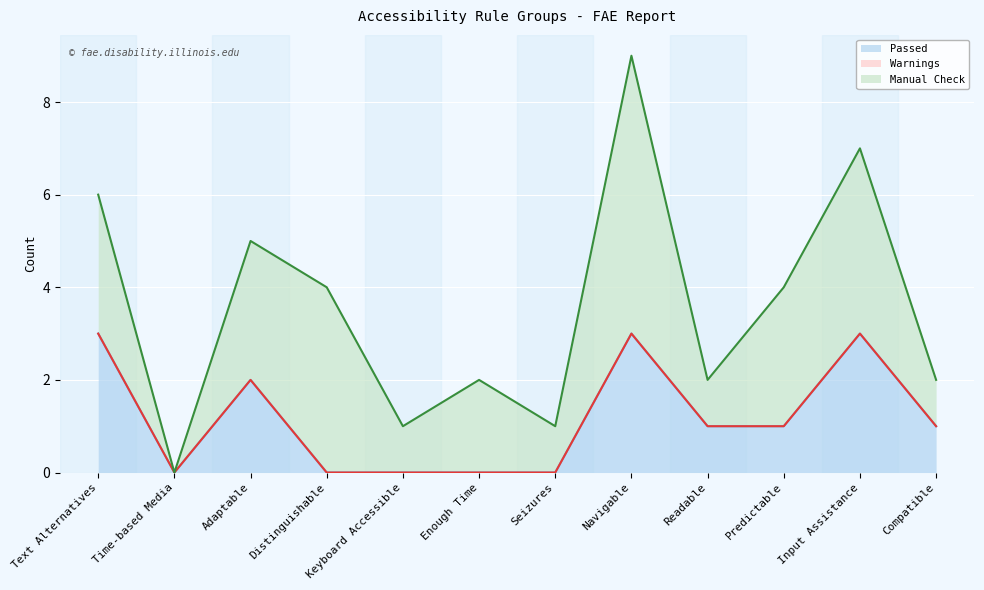

Reading left to right, what are all the values shown in this chart?

Passed: Text Alternatives=3	Time-based Media=0	Adaptable=2	Distinguishable=0	Keyboard Accessible=0	Enough Time=0	Seizures=0	Navigable=3	Readable=1	Predictable=1	Input Assistance=3	Compatible=1
Warnings: Text Alternatives=0	Time-based Media=0	Adaptable=0	Distinguishable=0	Keyboard Accessible=0	Enough Time=0	Seizures=0	Navigable=0	Readable=0	Predictable=0	Input Assistance=0	Compatible=0
Manual Check: Text Alternatives=3	Time-based Media=0	Adaptable=3	Distinguishable=4	Keyboard Accessible=1	Enough Time=2	Seizures=1	Navigable=6	Readable=1	Predictable=3	Input Assistance=4	Compatible=1